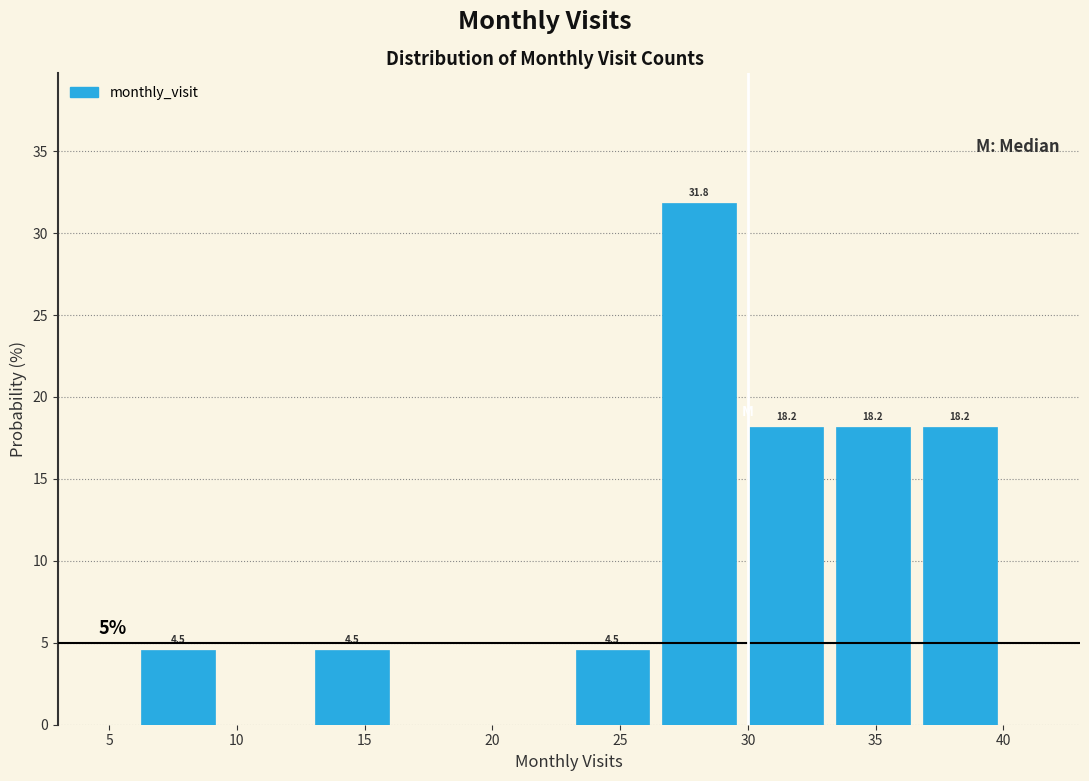

Over which range of the x-axis is the bar tallest?

26.4 to 29.8